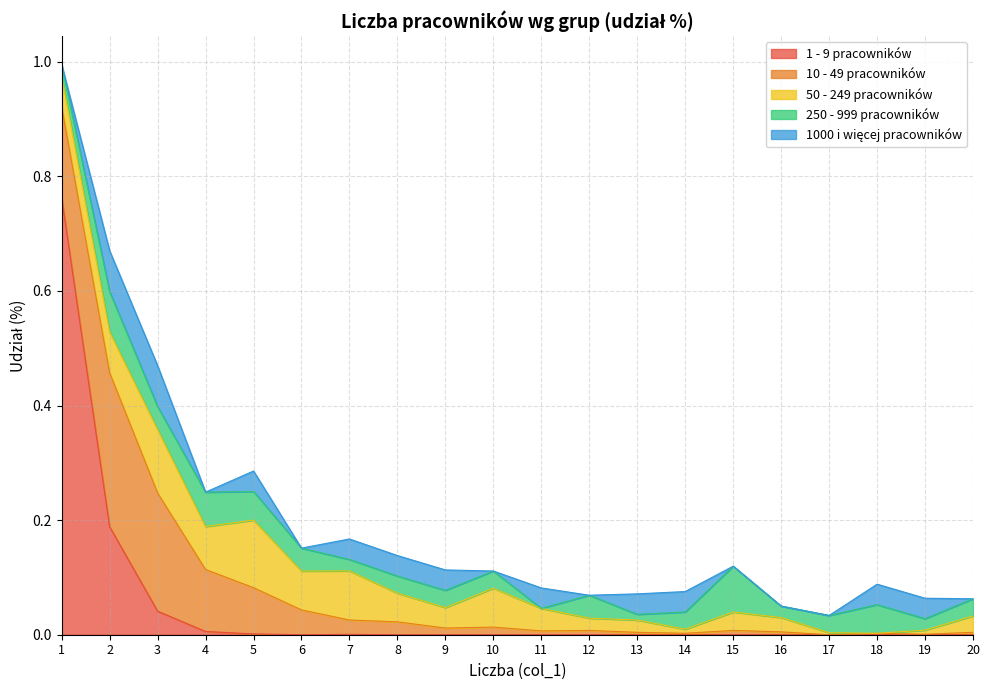

True or false: 1 - 9 pracowników and 1000 i więcej pracowników cross at least once.

True